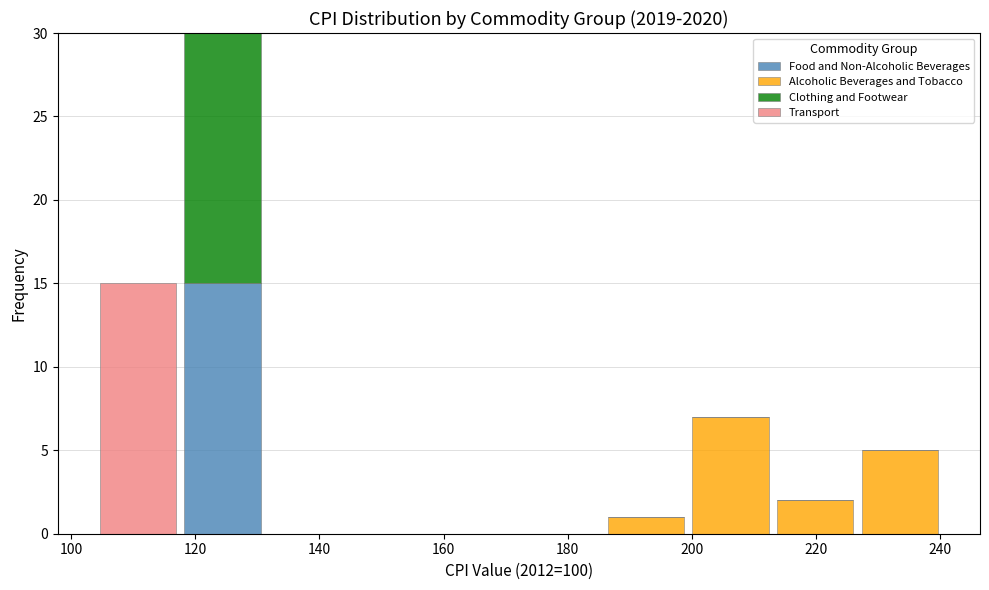

What is the total height of the stacked bar covering 214 to 226 on the x-axis? Neither the bar edges nor the heights are printed on the chart, so give them approximately, as read against the axes.

2